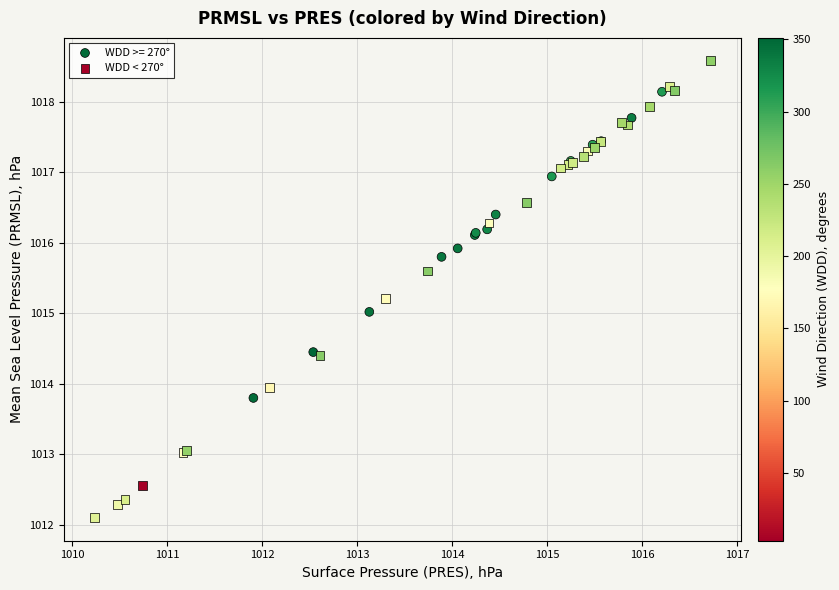

Which series has the largest Y range (max minus min)?

WDD < 270°